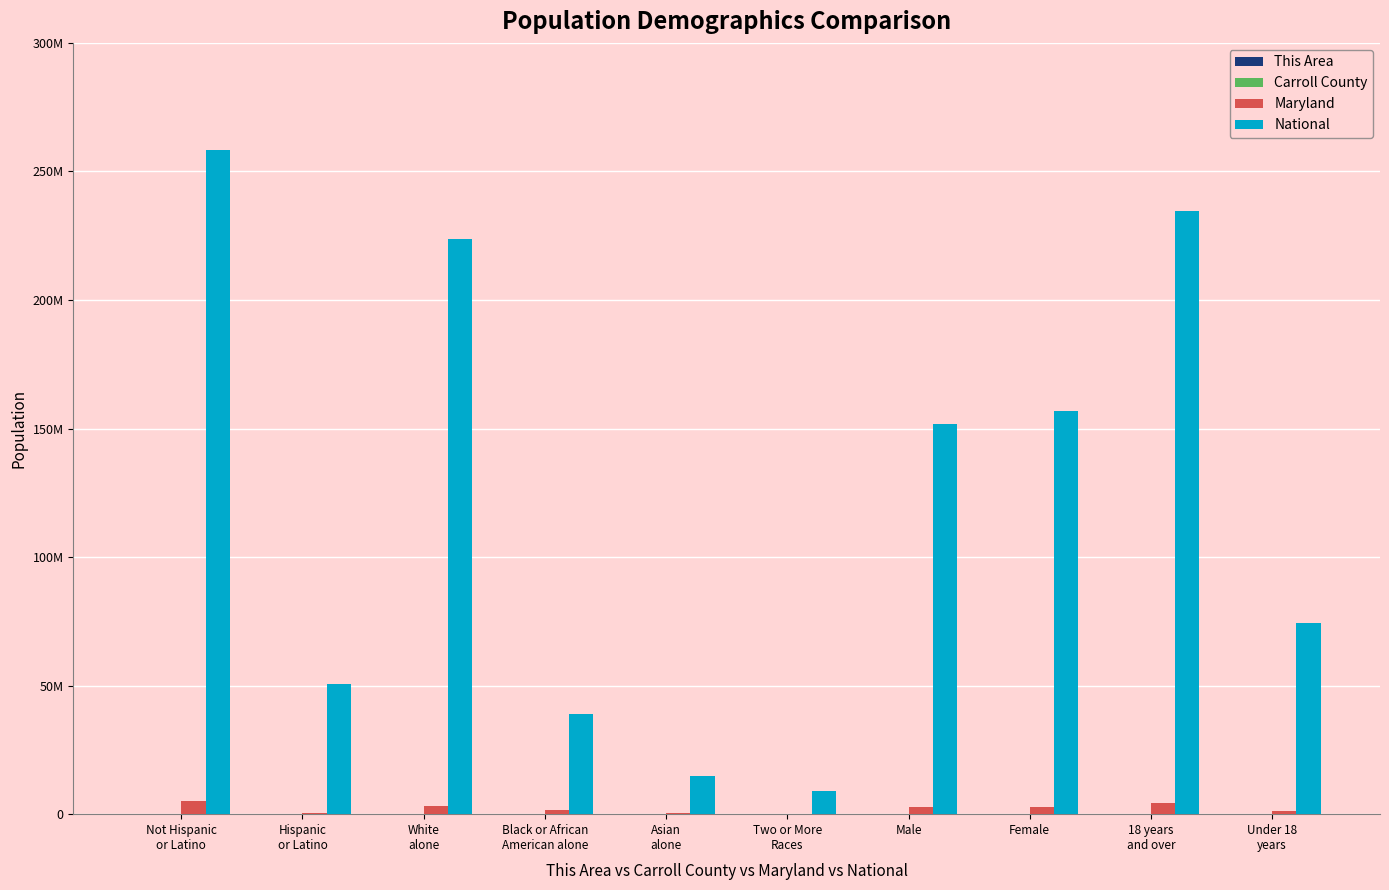

Which series has the largest total across all categories?

National